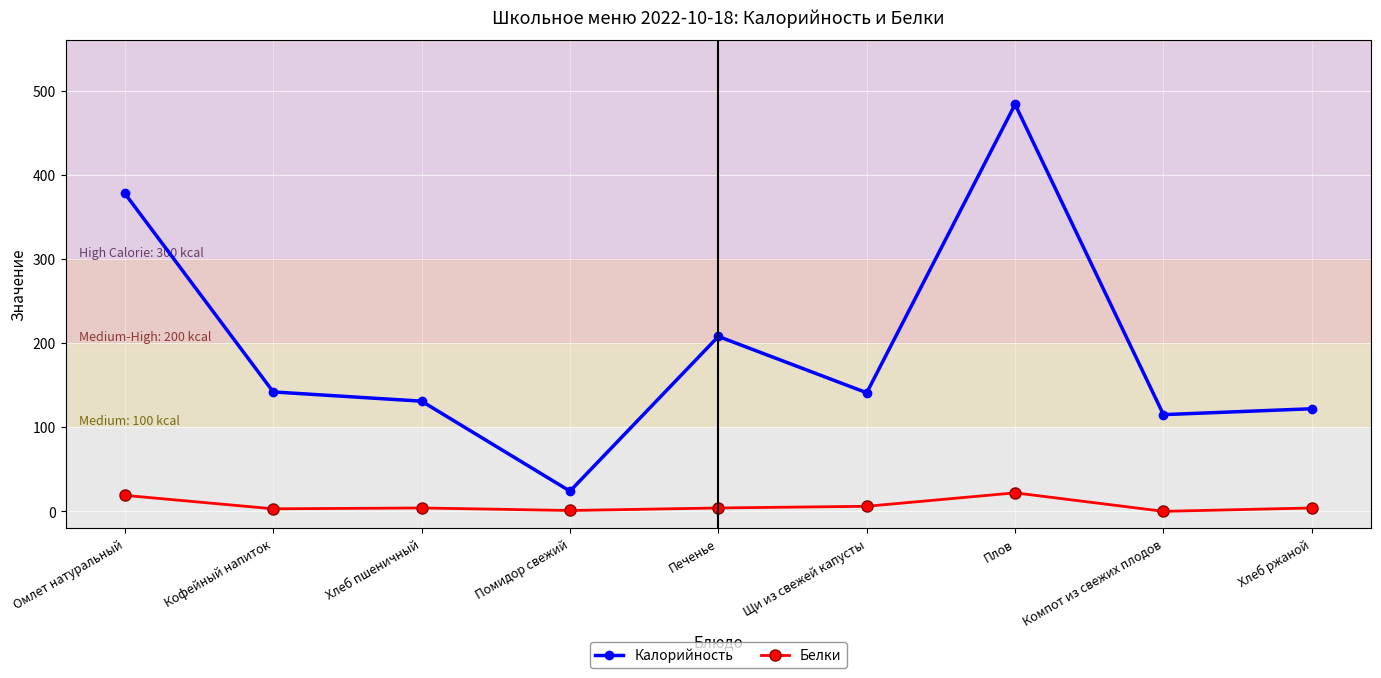

What is the difference between the highest and lowest values at Помидор свежий?

23